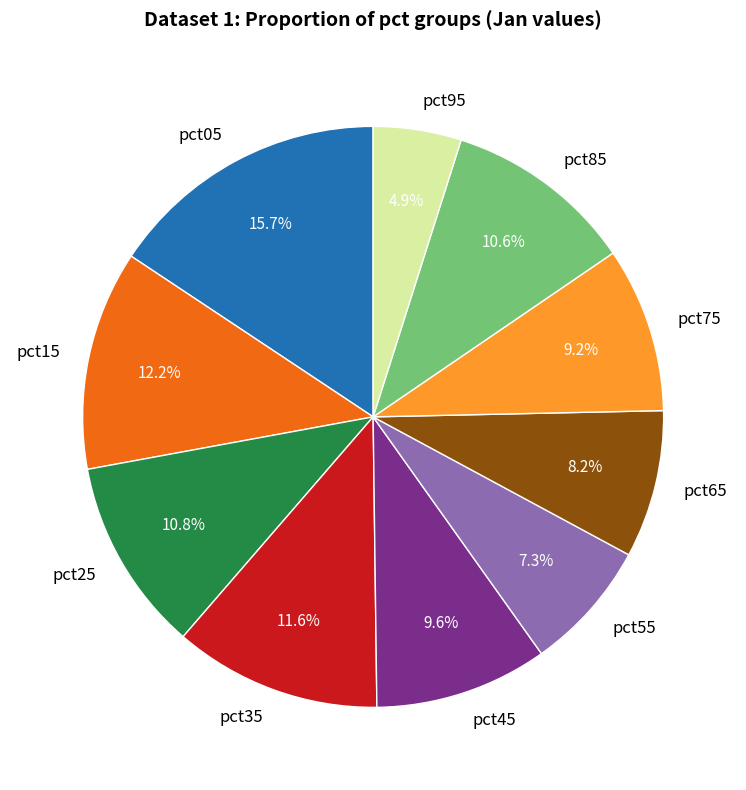

To the nearest percent, what is the difference between the pct05 and pct65 slice percentages?

7%